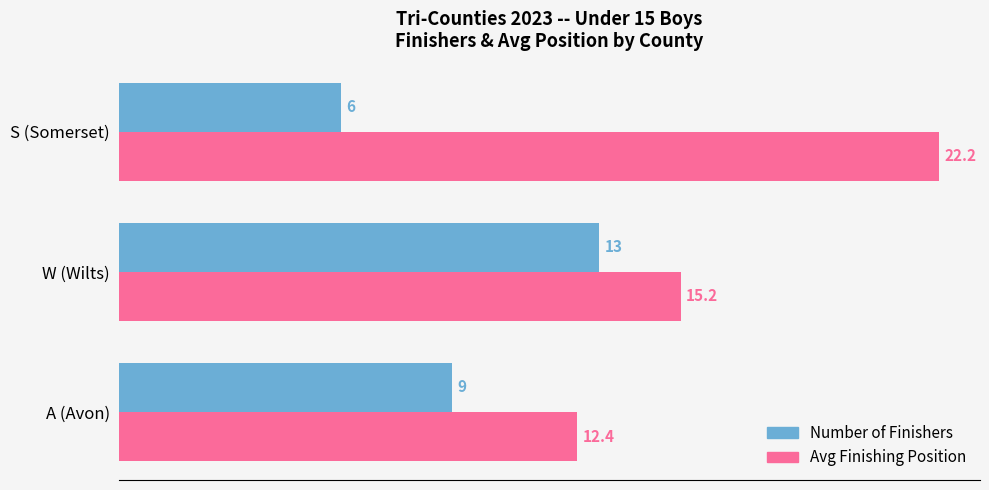

Which series has the largest total across all categories?

Avg Finishing Position